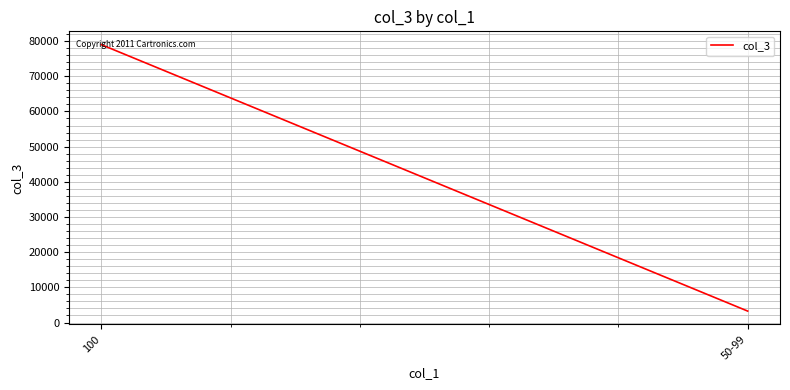

What is the sum of the values at 50-99 and 100?

82232